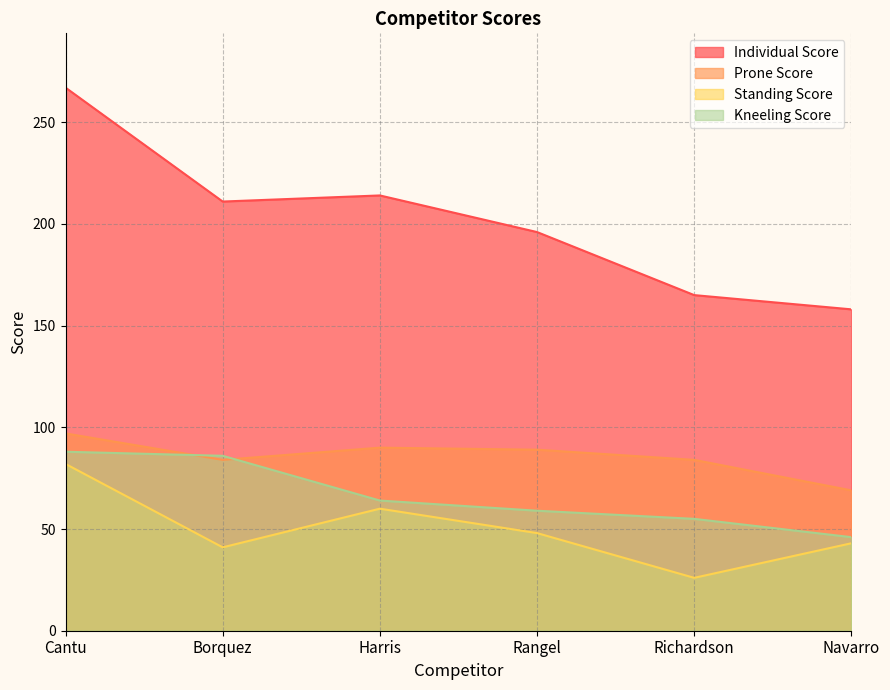

How many times do Kneeling Score and Prone Score cross each other?

2